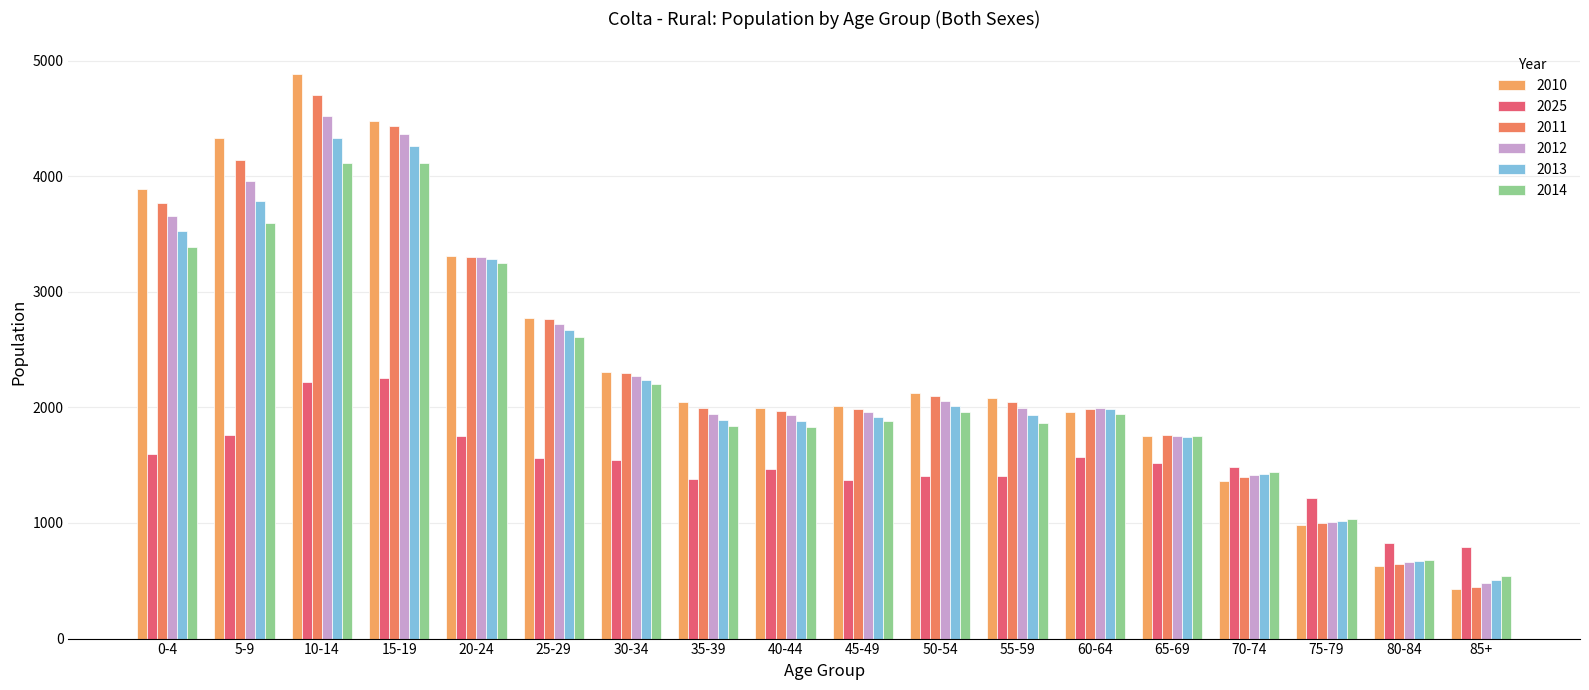

The 2025 series shows 1523 at 65-69. True or false?

True